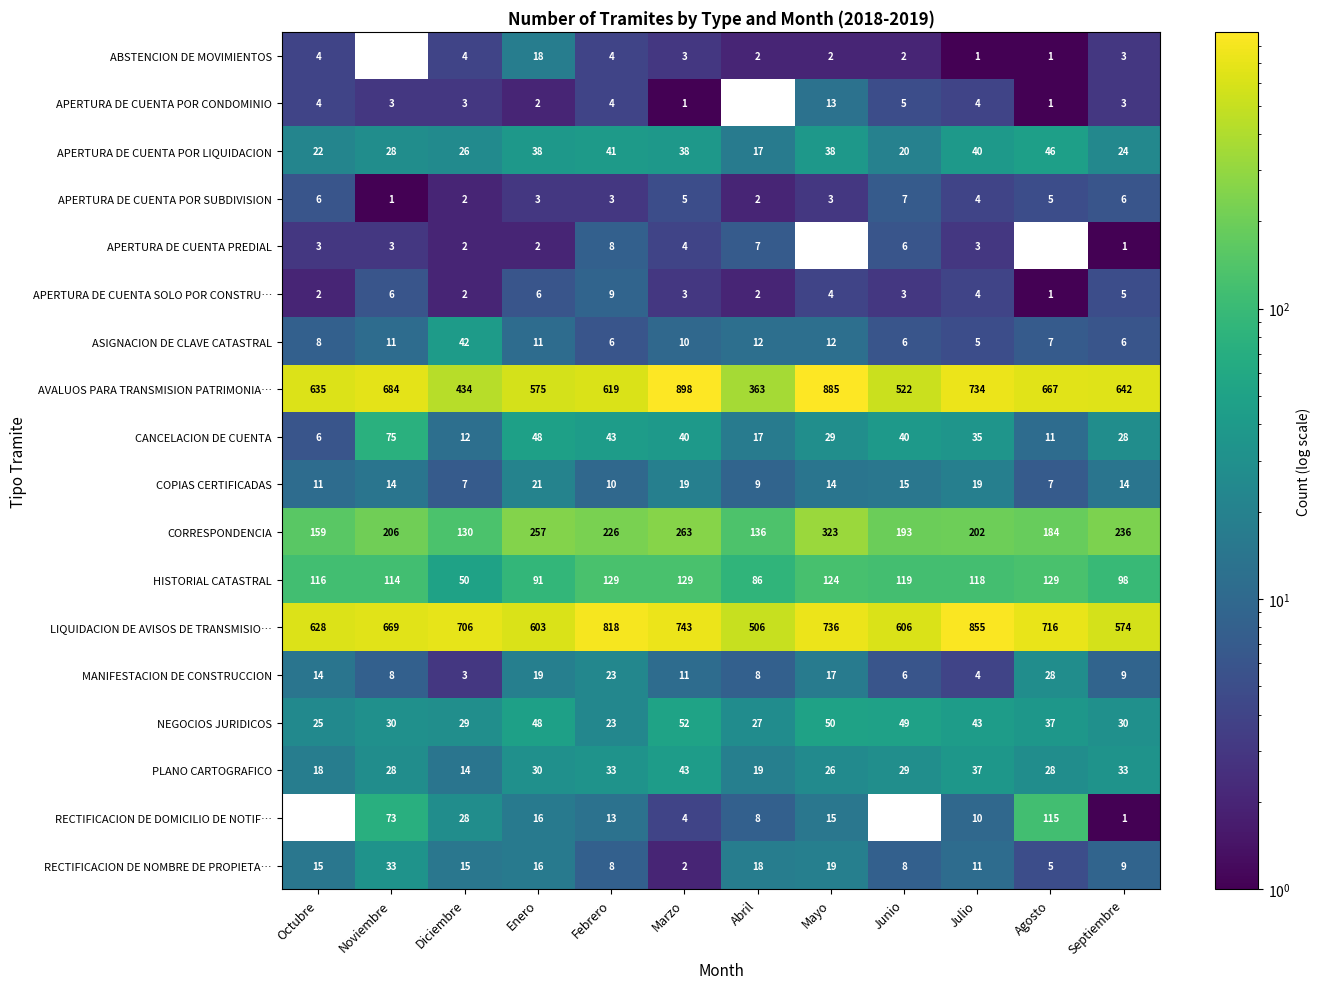

Is the value of CORRESPONDENCIA at Octubre greater than the value of APERTURA DE CUENTA POR LIQUIDACION at Abril?

Yes